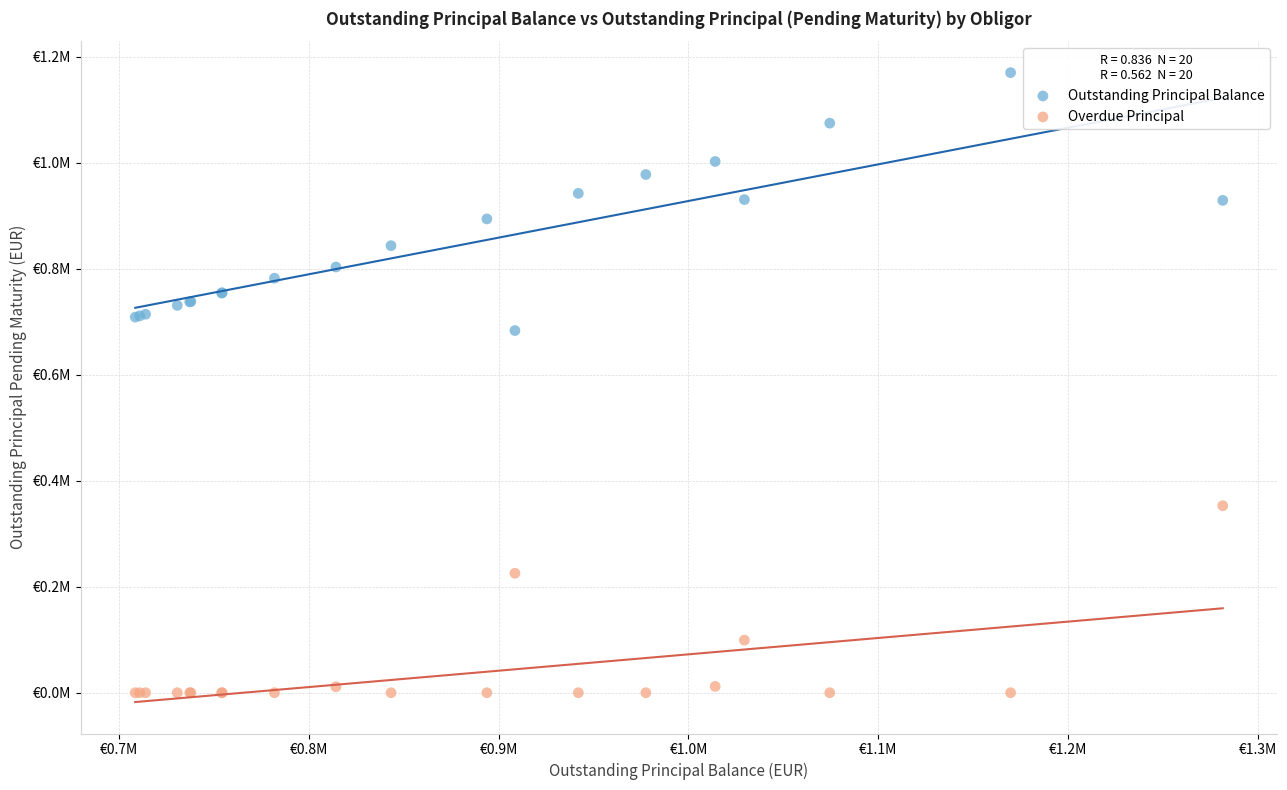

What are all the series names shown in the legend?

Outstanding Principal Balance, Overdue Principal